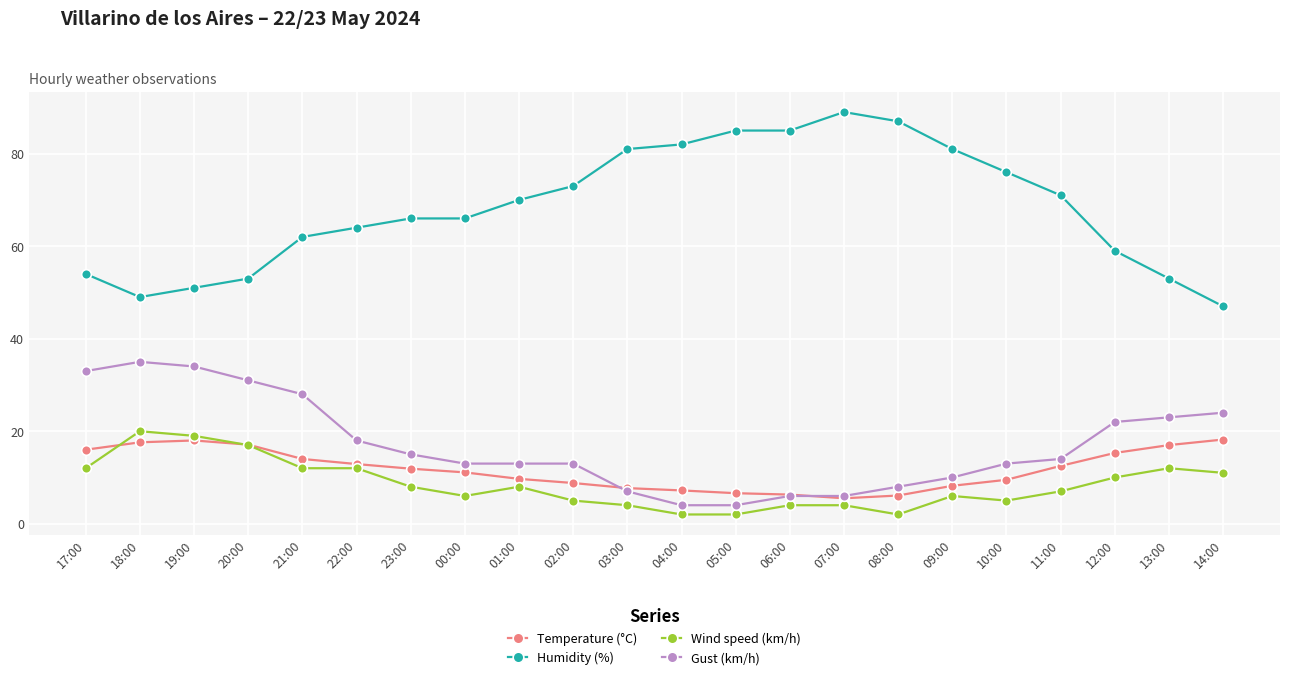

What is the difference between the highest and lowest values at 18:00?

31.4